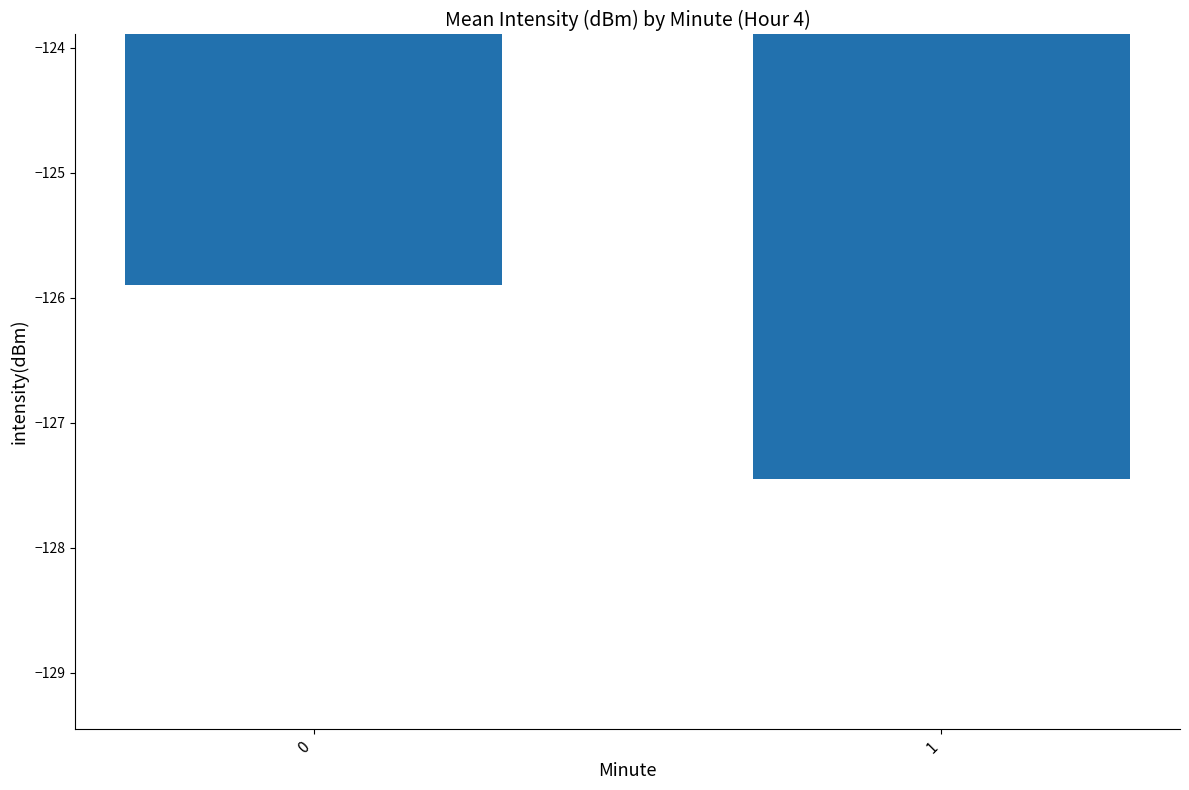

What is the change in value from 0 to 1?

-1.6